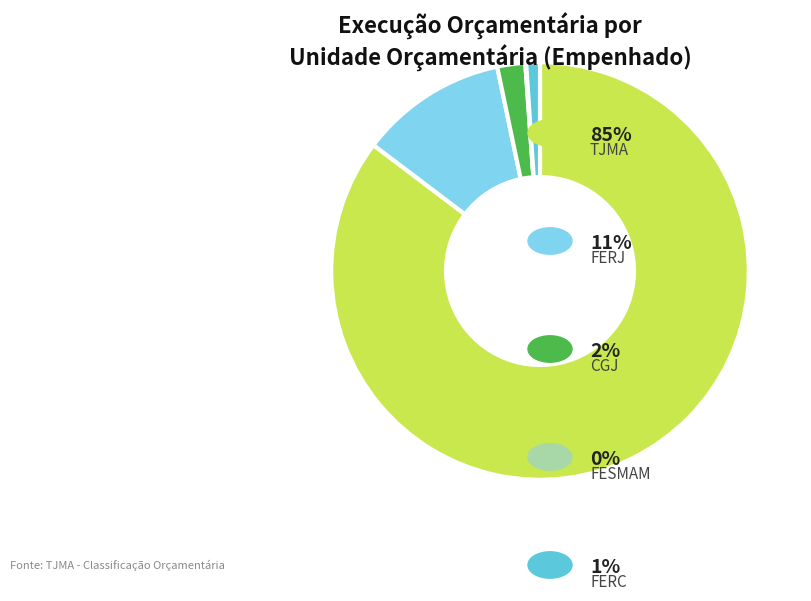

Is there any slice that represents more than half of the pie?

Yes